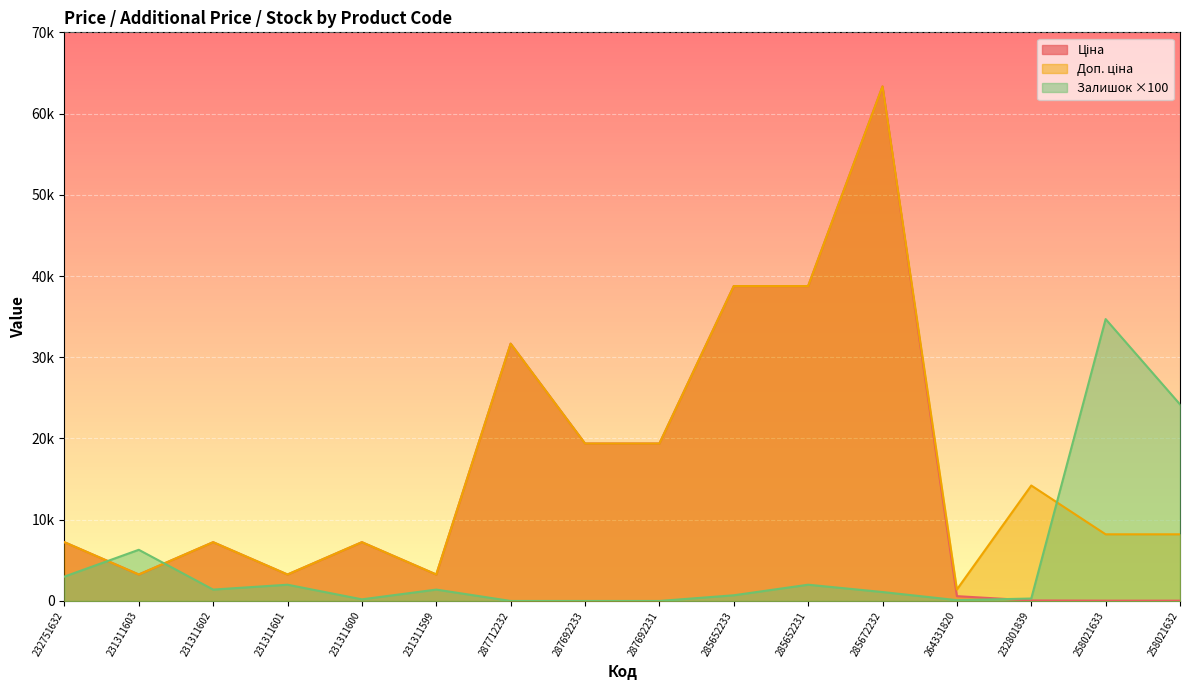

Rank the categories by Залишок value from highest to lowest.

258021633, 258021632, 231311603, 232751632, 231311601, 285652231, 231311602, 231311599, 285672232, 285652233, 232801839, 231311600, 264331820, 287712232, 287692233, 287692231